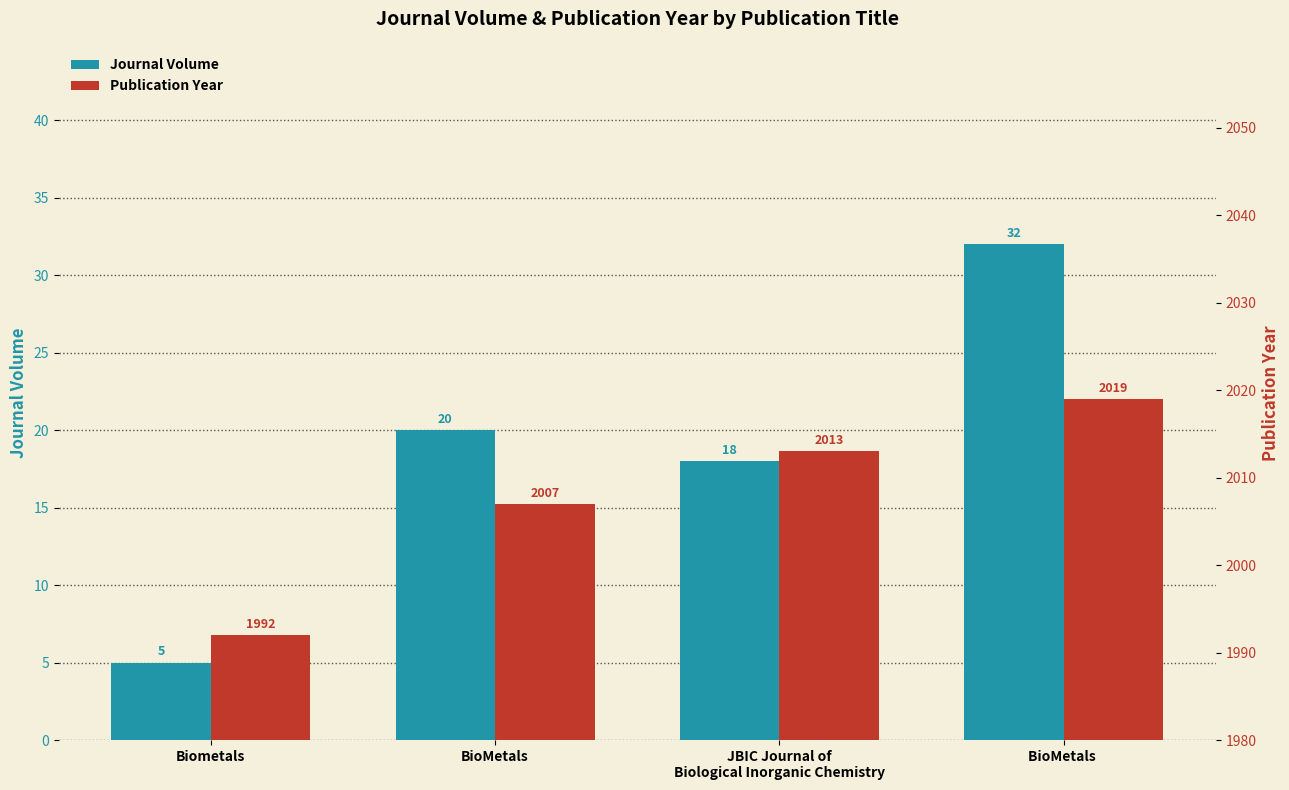

What is the label of the 1st bar from the right?

BioMetals 